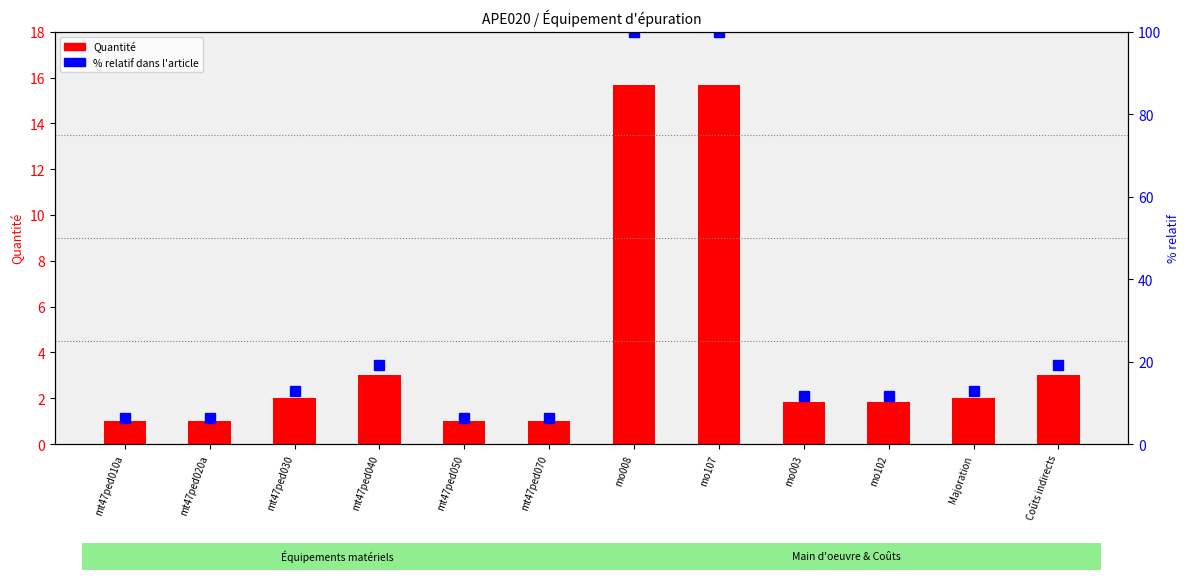

What is the highest value of the Quantité series?

15.7